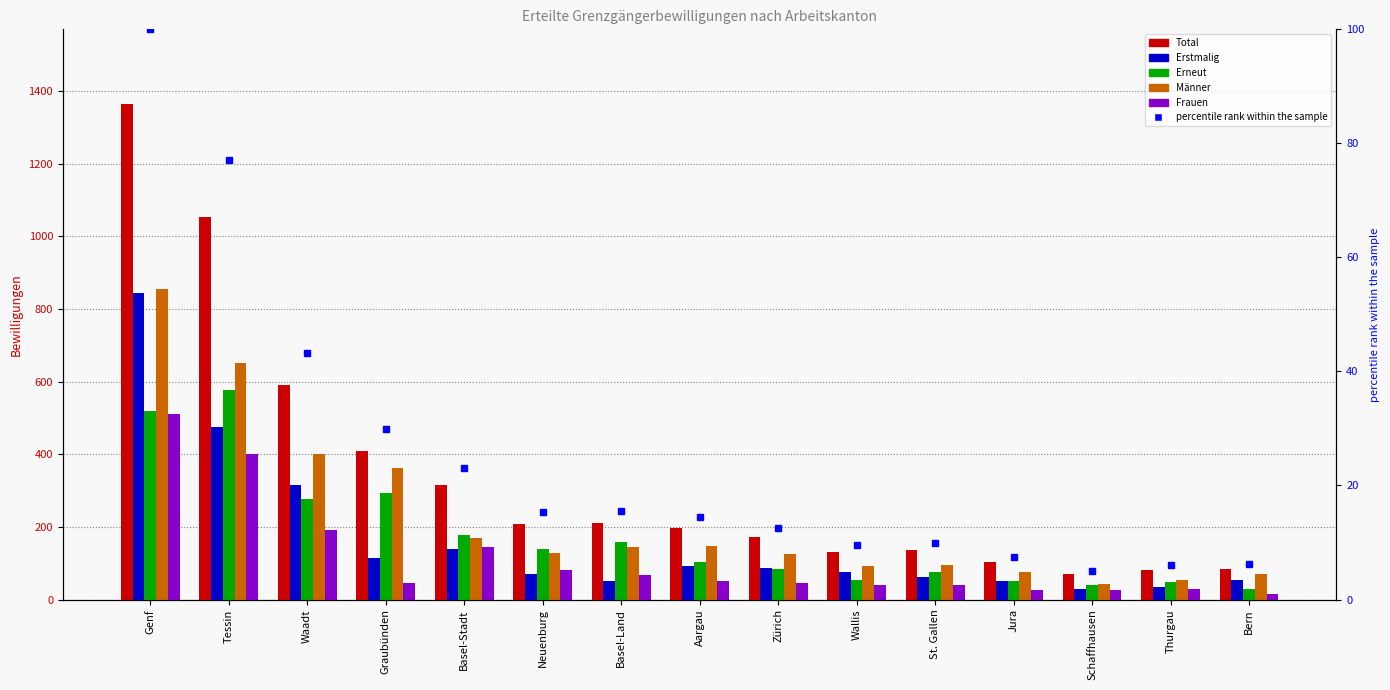

What is the sum of all Total values?

5124